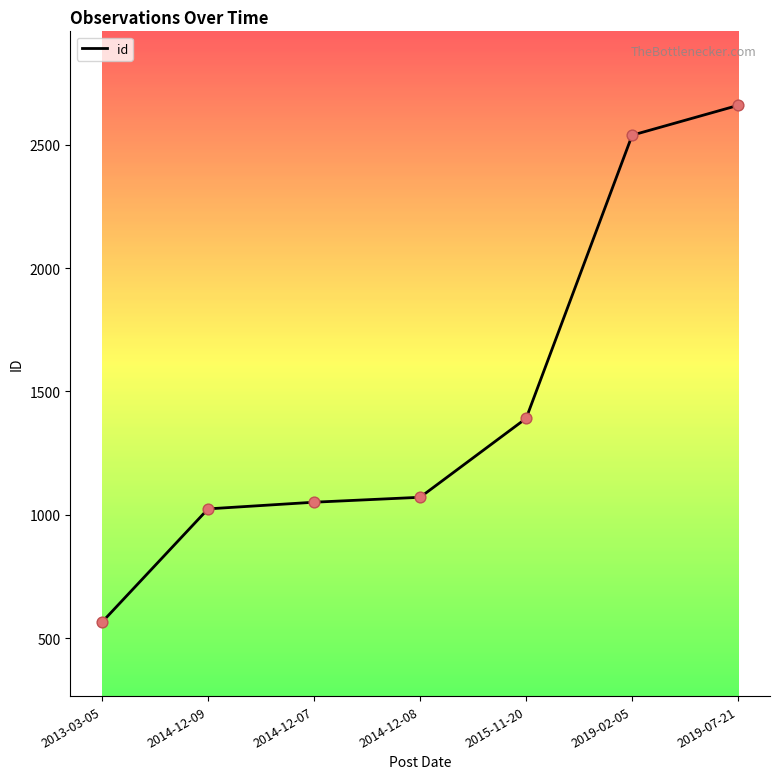

What is the ratio of the value at 2014-12-07 to the value at 2013-03-05?

1.9